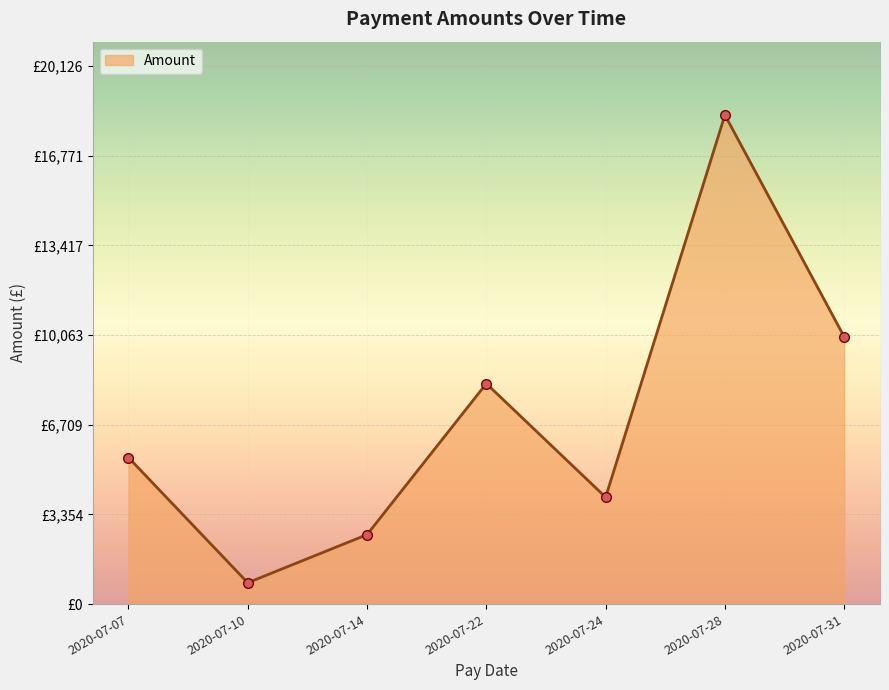

The chart shows a value of 4000.0 at 2020-07-24. True or false?

True